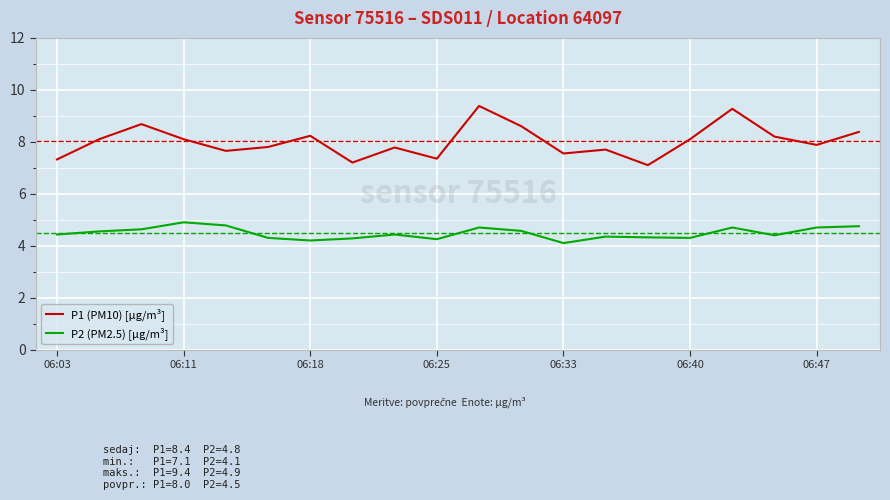

True or false: P2 (PM2.5) [µg/m³] and P1 (PM10) [µg/m³] intersect in this chart.

False